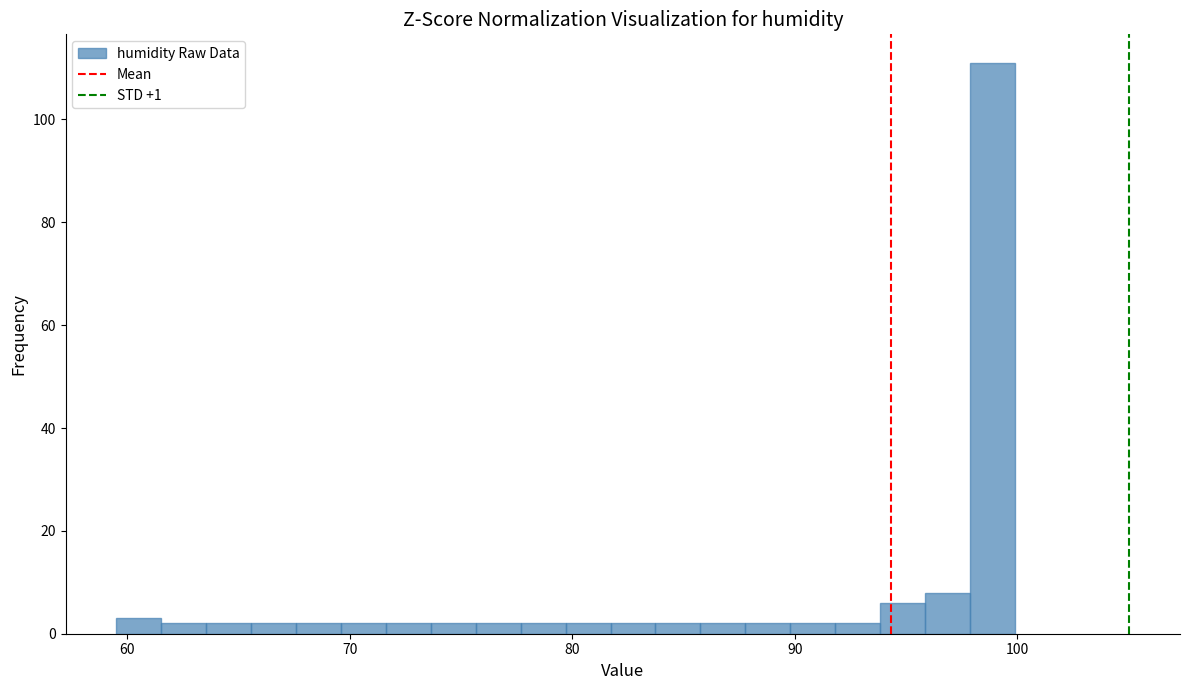

Around what value on the x-axis is the tallest bar? Give the approximate position of its centre, as read against the axis.

99